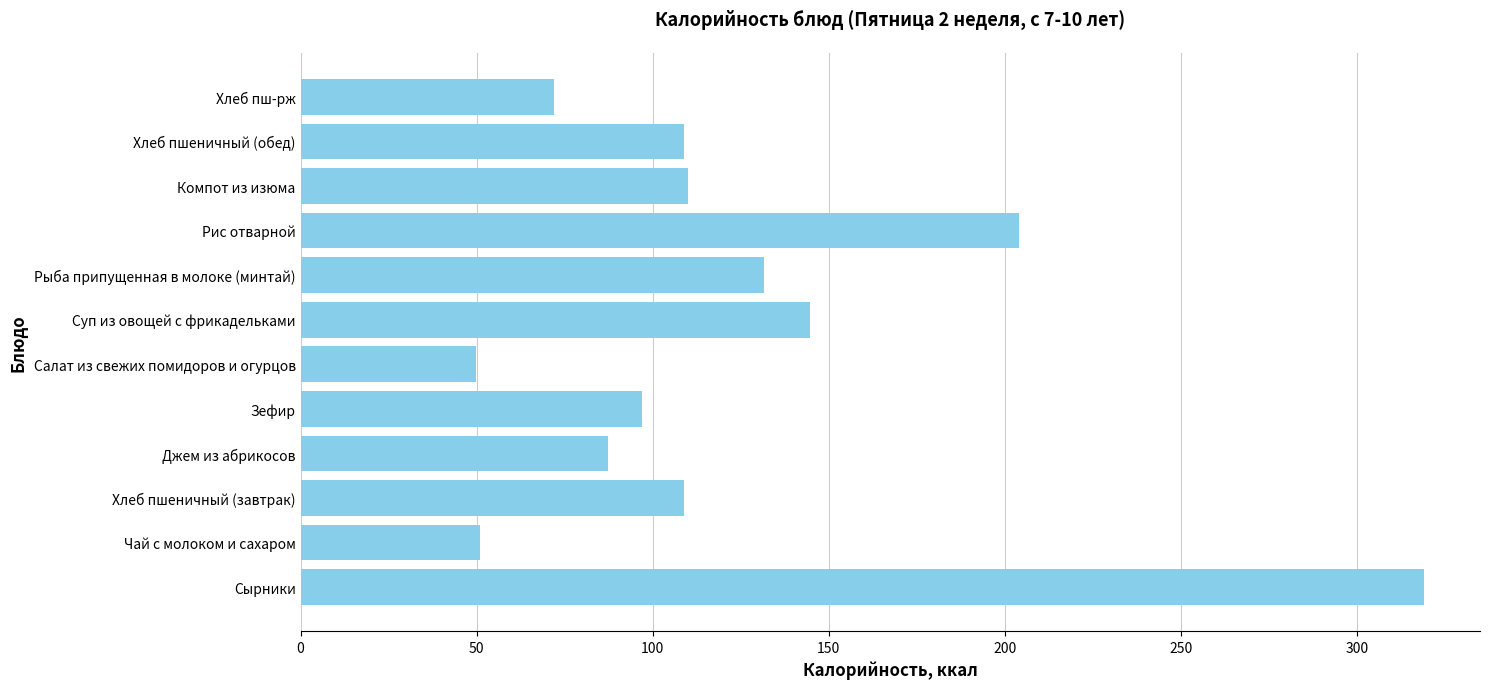

What is the change in value from Рыба припущенная в молоке (минтай) to Хлеб пшеничный (обед)?

-22.6